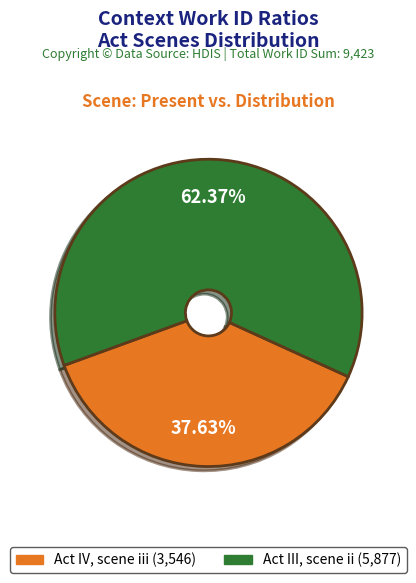

Which slice is the smallest?

Act IV, scene iii